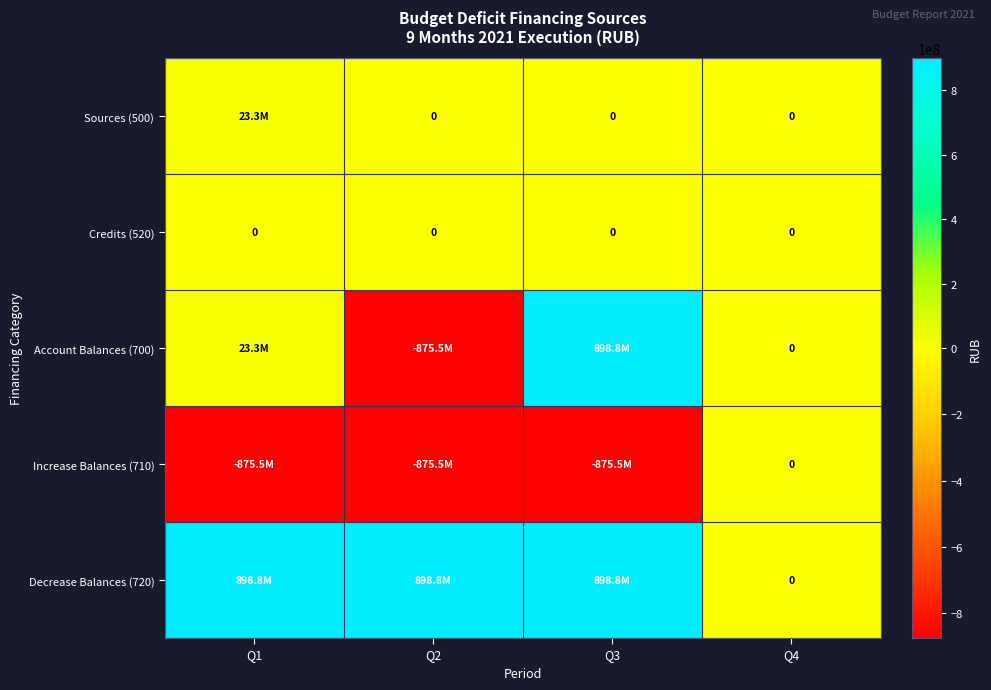

What is the sum of the Decrease Balances (720) values at Q4 and Q3?

898838889.2